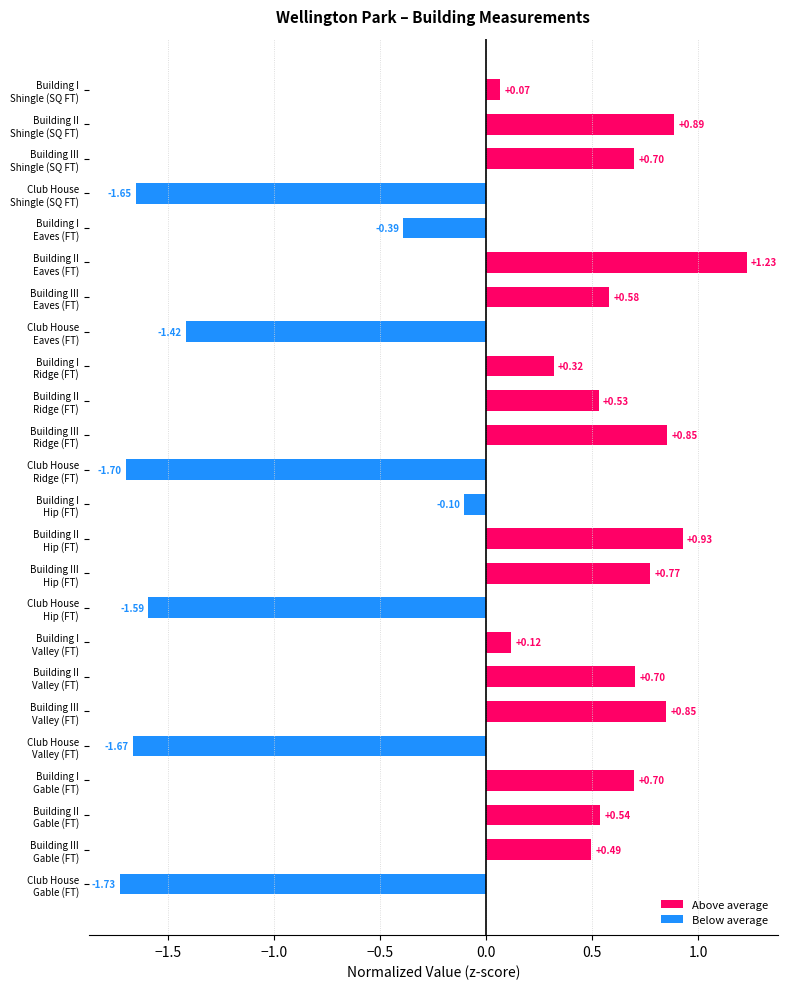

What is the difference between the maximum and minimum values?

3.0